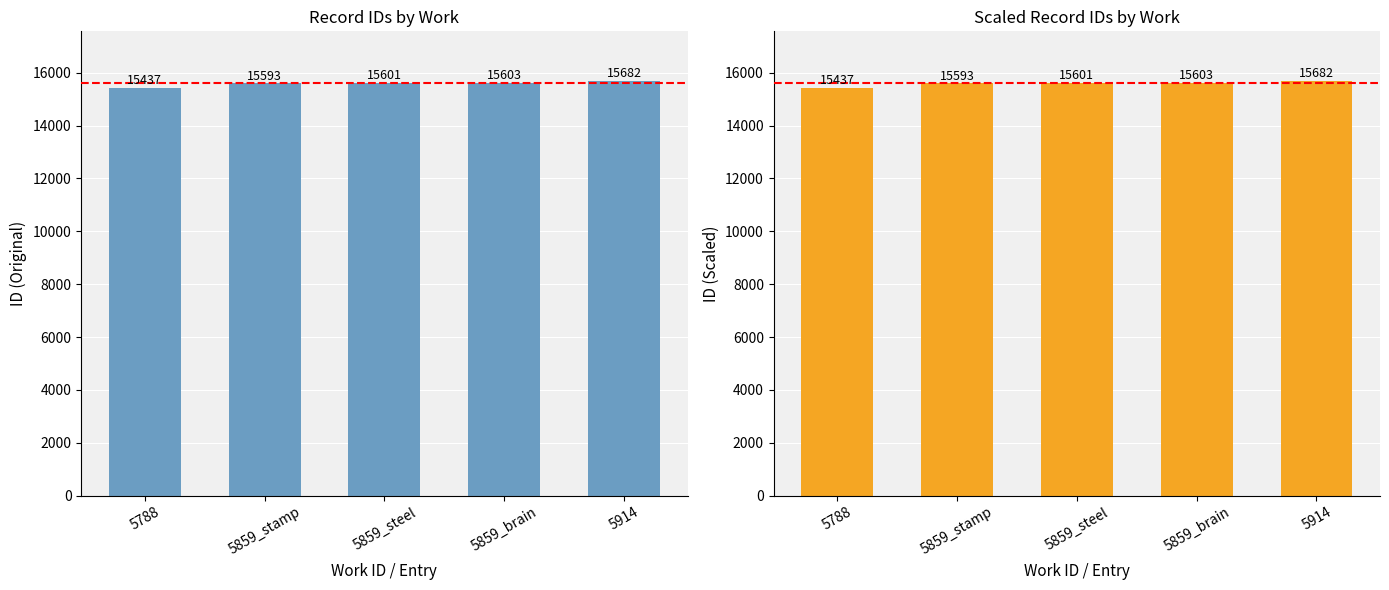

Which category has the lowest value across all series?

5788